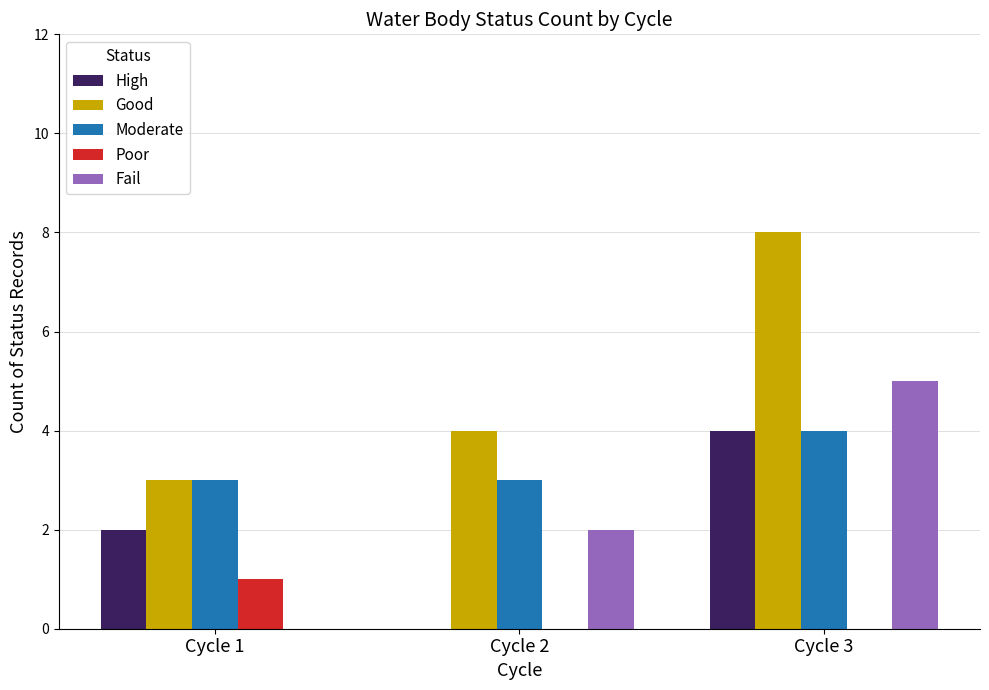

How many Moderate values are between 3 and 4?

3